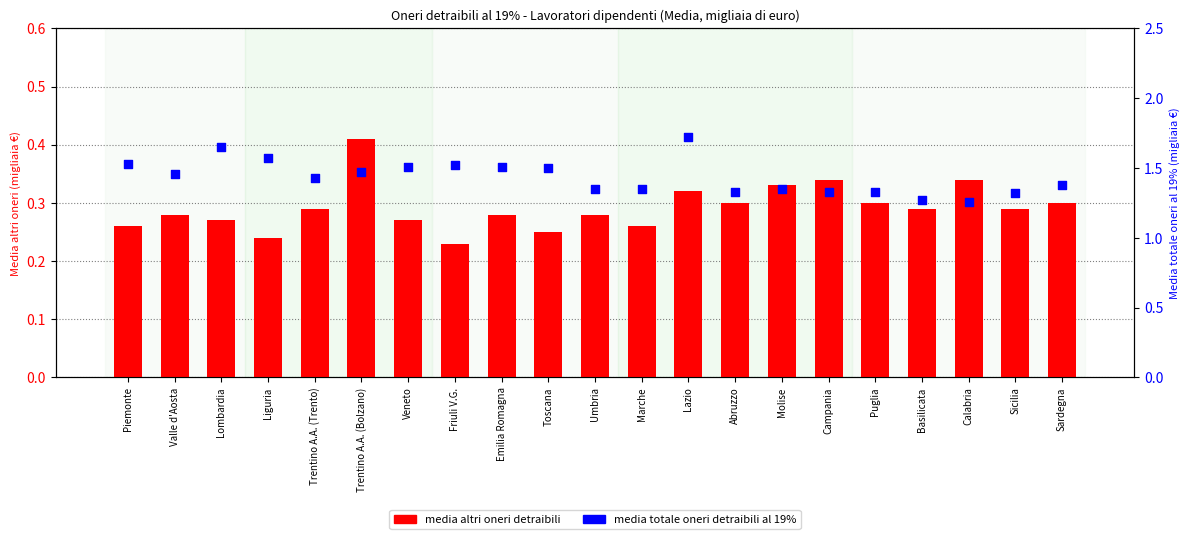

Which series reaches the maximum Y coordinate?

media totale oneri detraibili al 19%